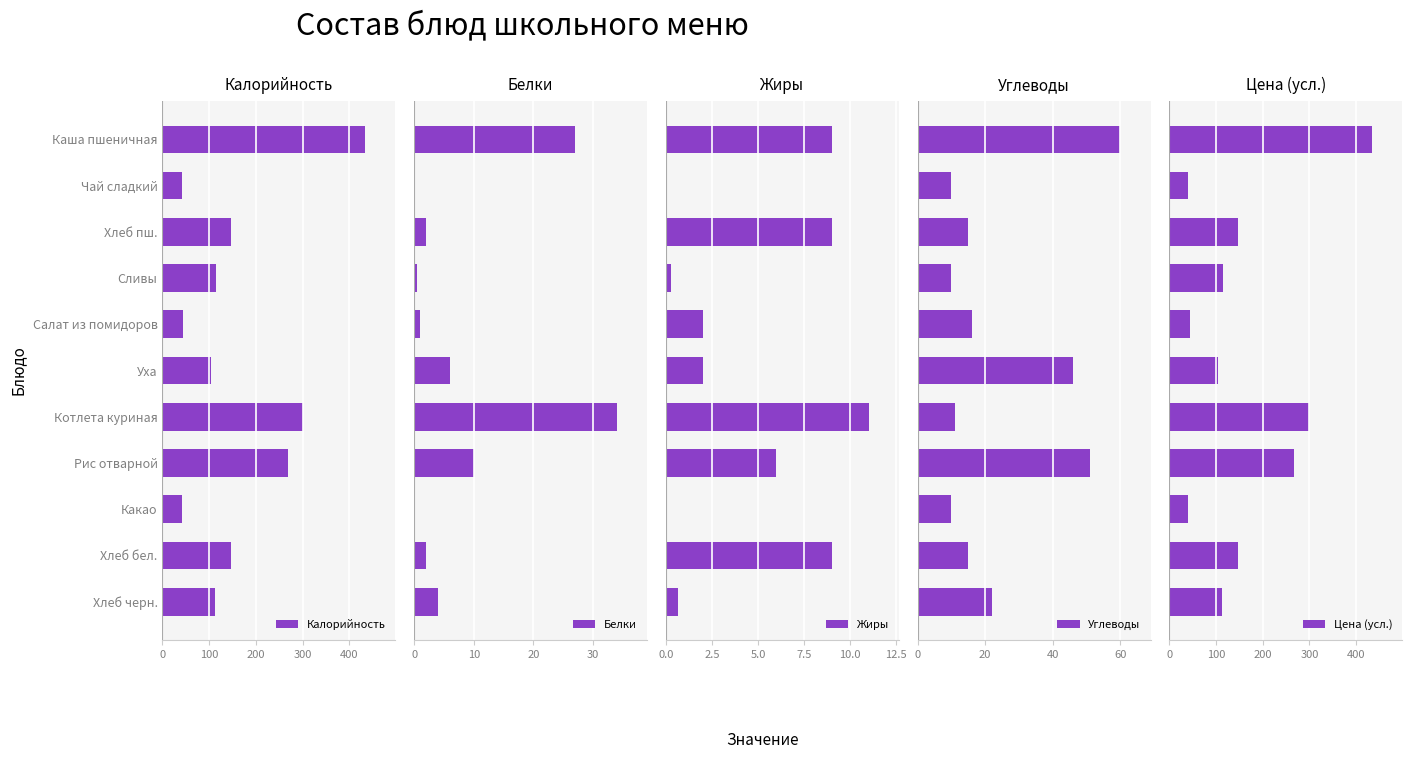

What is the average value of the Углеводы series?

24